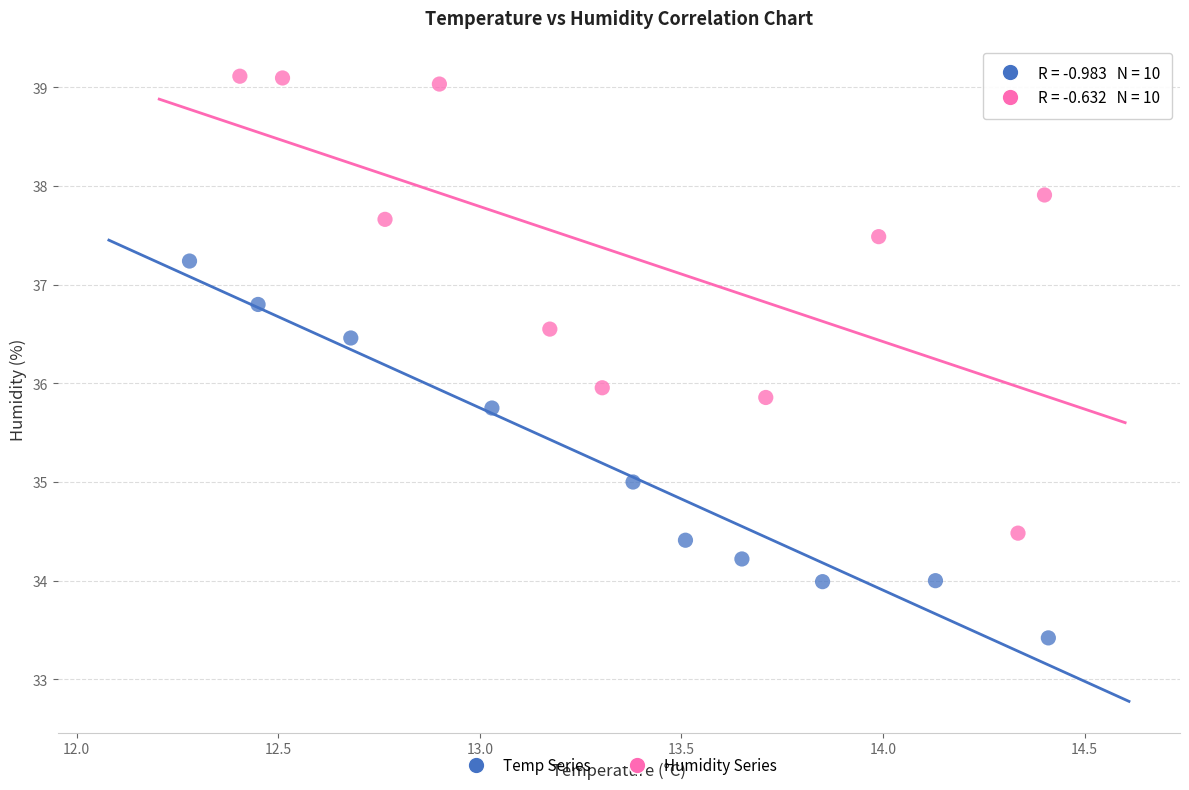

Which series reaches the minimum Y coordinate?

Temp Series